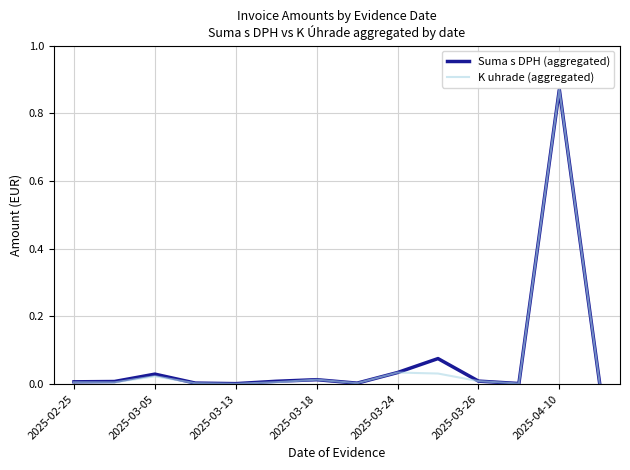

True or false: K uhrade (aggregated) has a value of 0.4 at 2025-04-10.

False